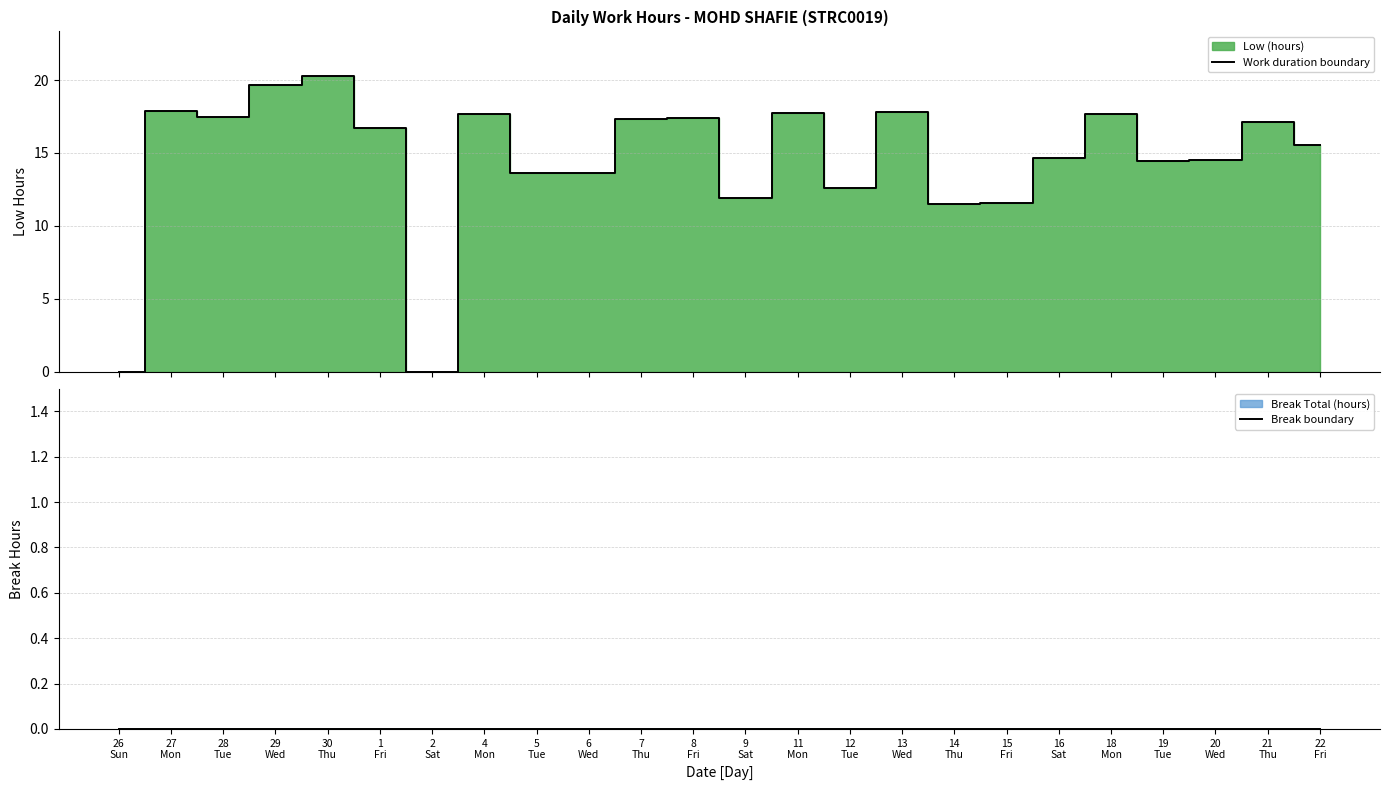

True or false: Work duration boundary and Break boundary cross at least once.

False